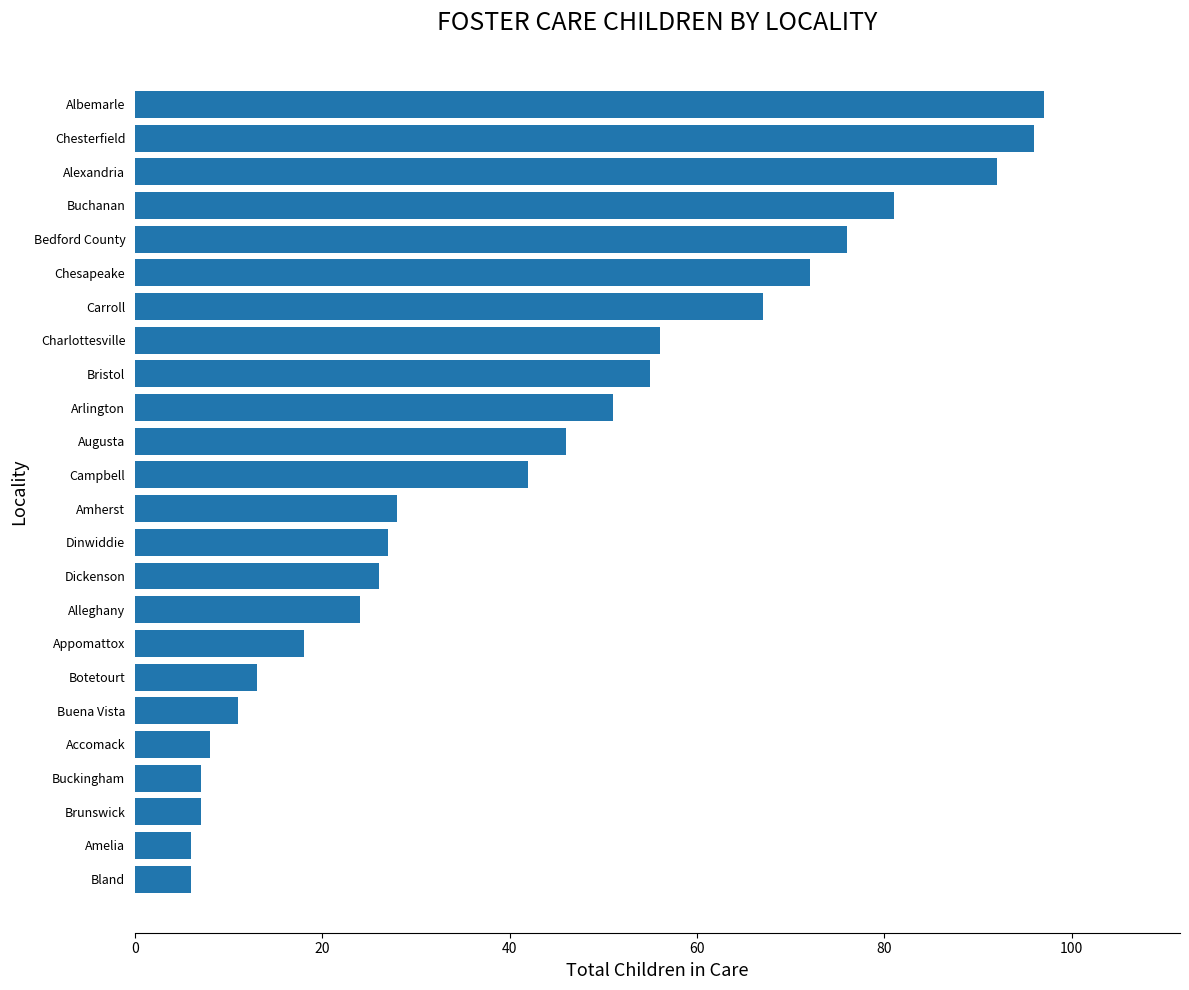

What is the value of the 2nd bar from the left?

6